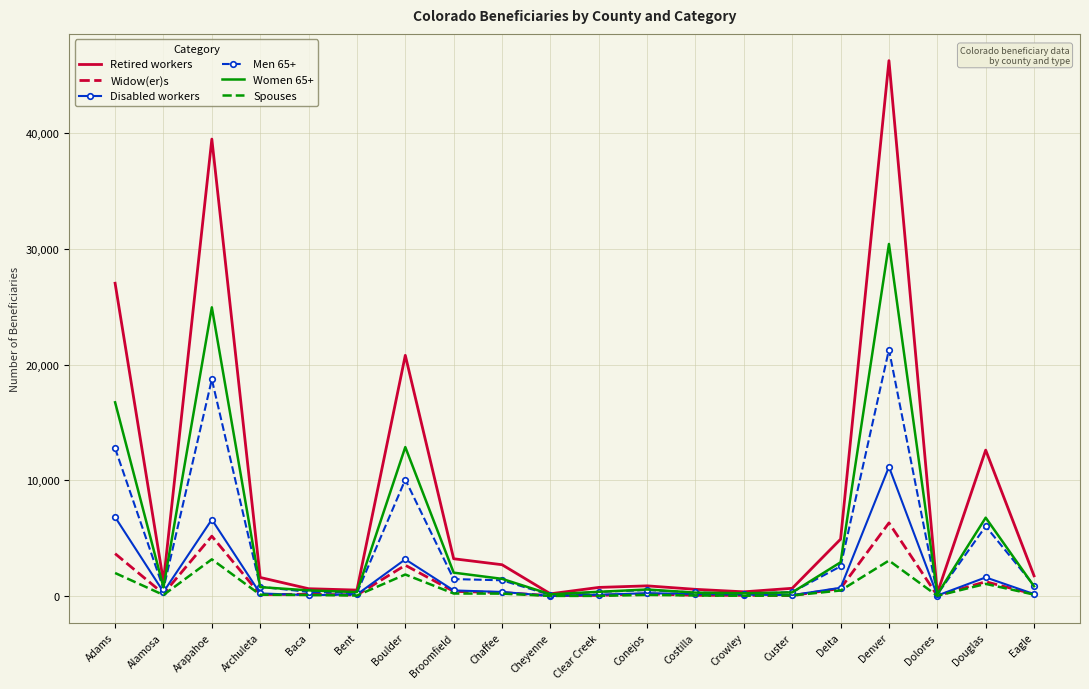

Rank the series by their maximum value, from highest to lowest.

Retired workers, Women 65+, Men 65+, Disabled workers, Widow(er)s, Spouses